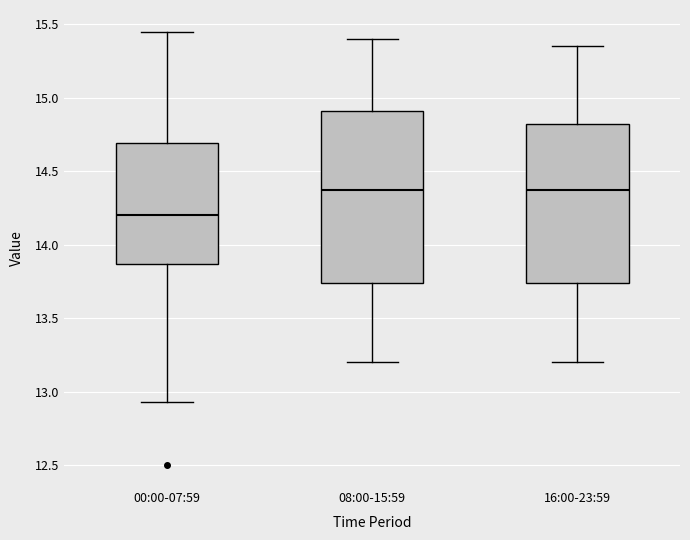

Reading left to right, read every box against the y-axis: the position of its median line, the range the box covers, and the ends of its whiskers. The values are not printed on the chart, so give them approximately, as read against the axis.

00:00-07:59: median 14.20, box 13.85 to 14.70, whiskers 12.95 to 15.45
08:00-15:59: median 14.40, box 13.75 to 14.90, whiskers 13.20 to 15.40
16:00-23:59: median 14.40, box 13.75 to 14.85, whiskers 13.20 to 15.35